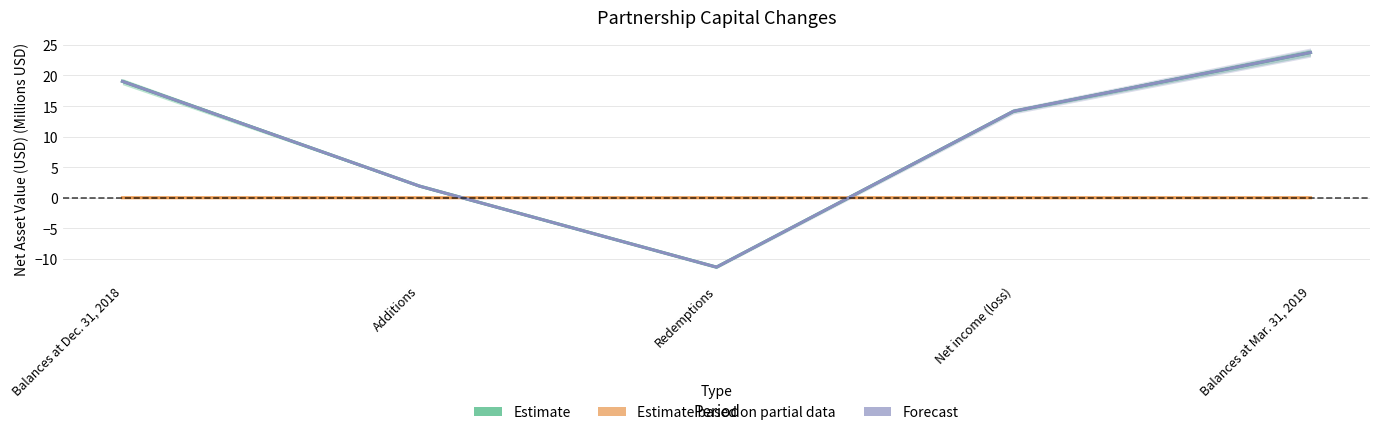

Where is Estimate based on partial data nearest to the value 0?

Additions